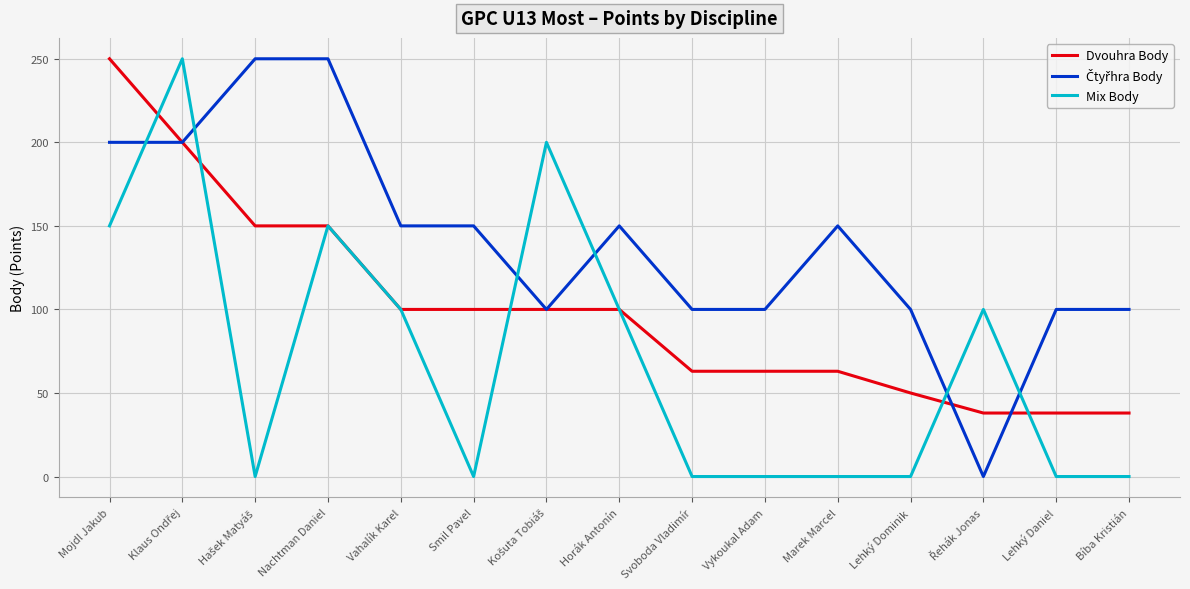

How many lines are shown in the chart?

3